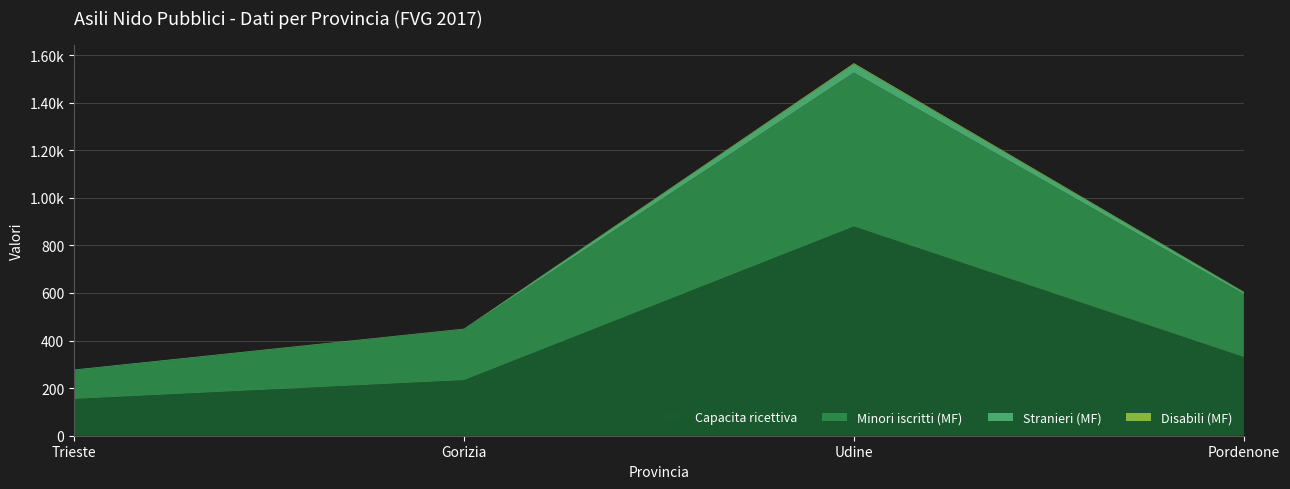

Reading right to left, what are all the values shown in this chart?

Capacita ricettiva: 330	879	233	154
Minori iscritti (MF): 265	647	214	121
Stranieri (MF): 8	36	2	3
Disabili (MF): 2	4	1	0